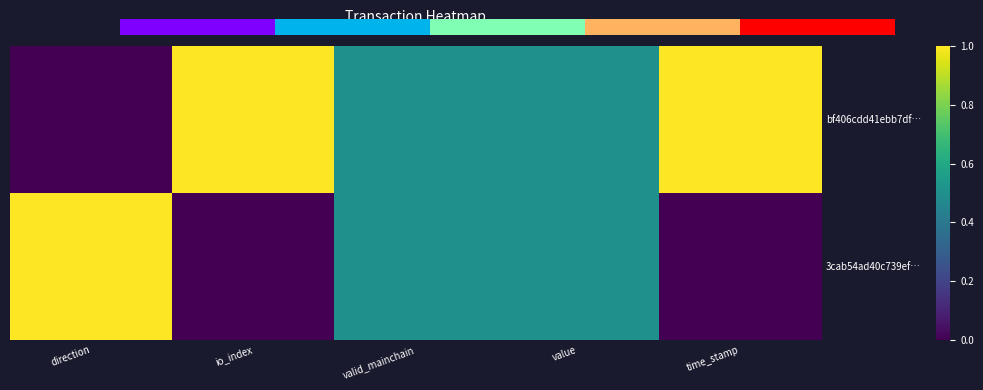

True or false: 5 has a value of 0.7 at 4.

False